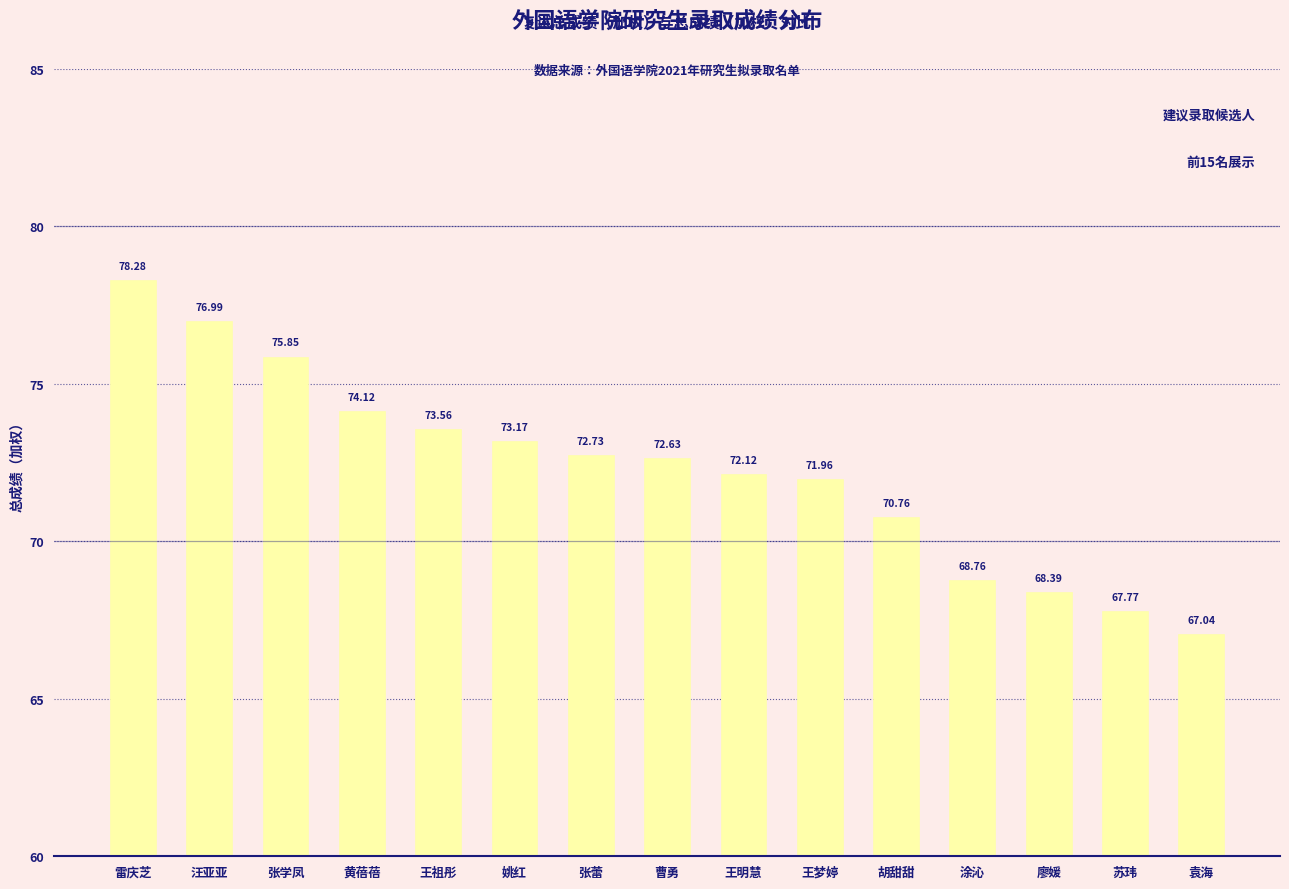

What is the change in value from 张蕾 to 涂沁?

-4.0